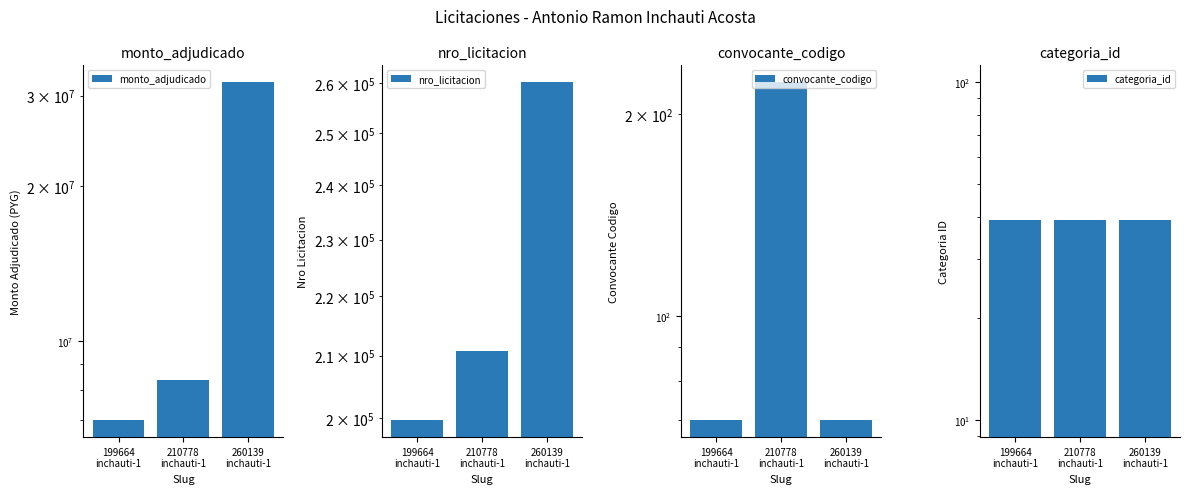

True or false: convocante_codigo has a value of 70 at 199664
inchauti-1.

True